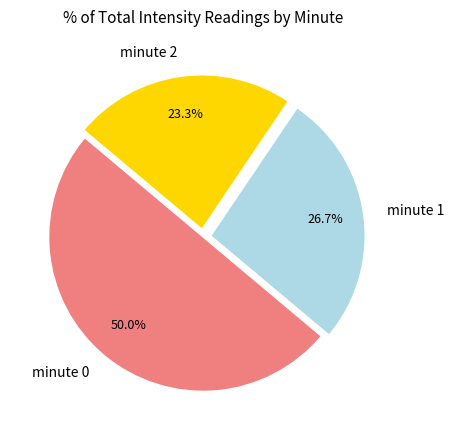

How much of the chart is everything except minute 0?

50.0%